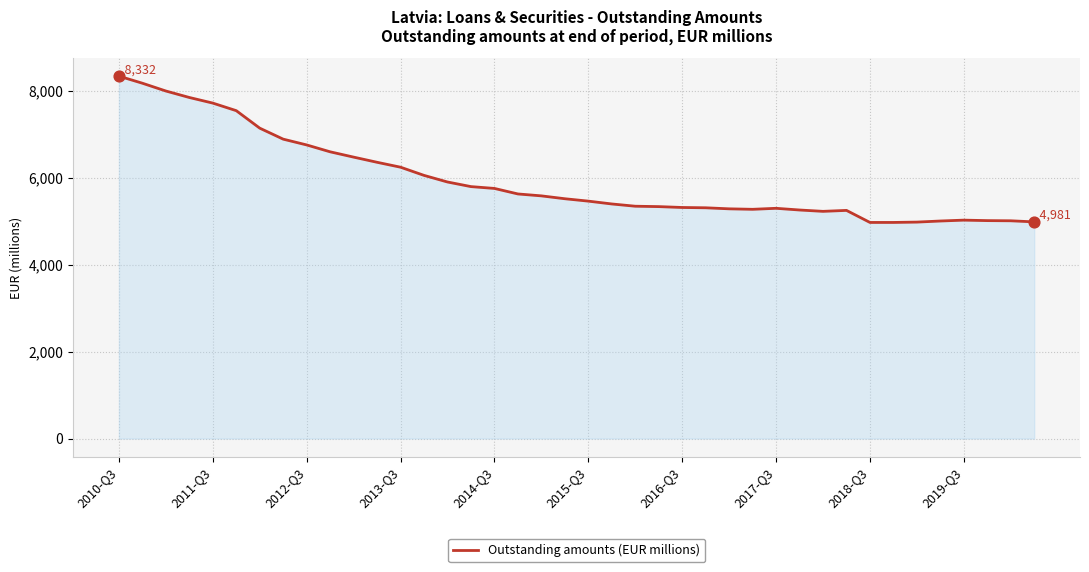

What is the difference between the maximum and minimum values?

3364